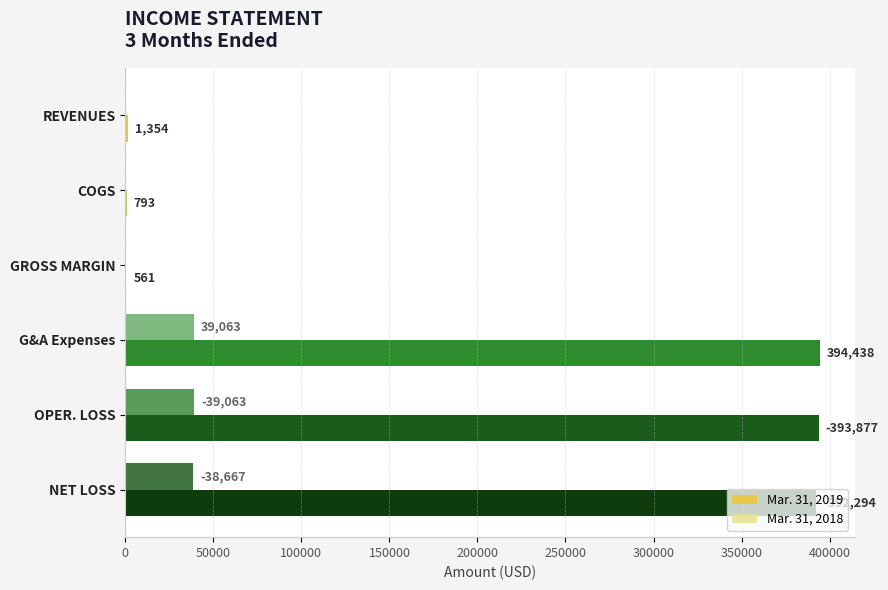

Where is Mar. 31, 2019 nearest to the value 197499?

NET LOSS